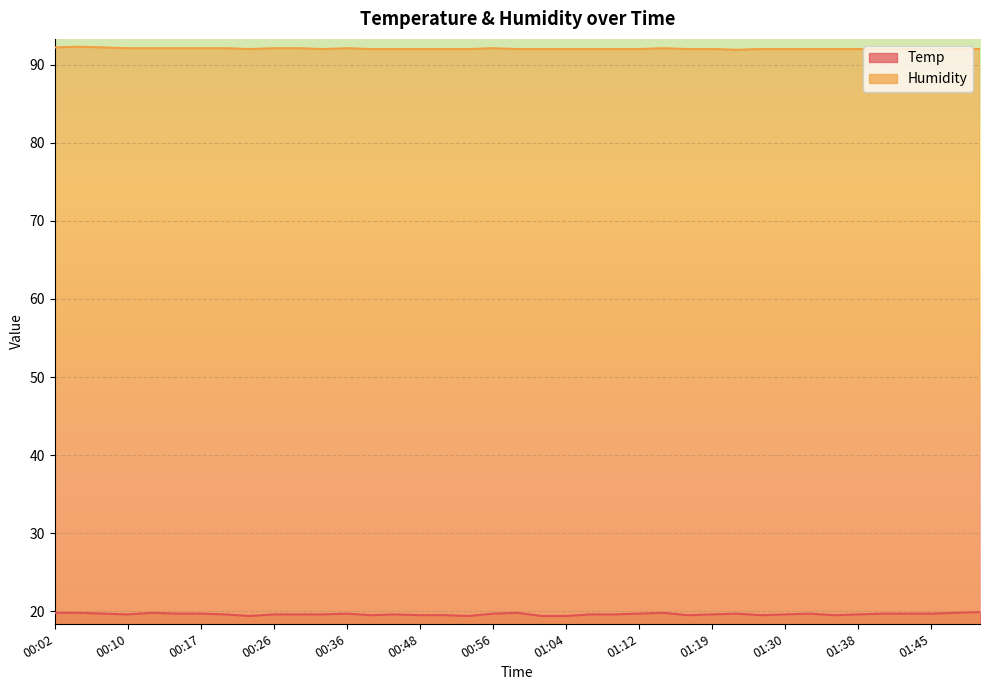

What are all the series names shown in the legend?

Temp, Humidity